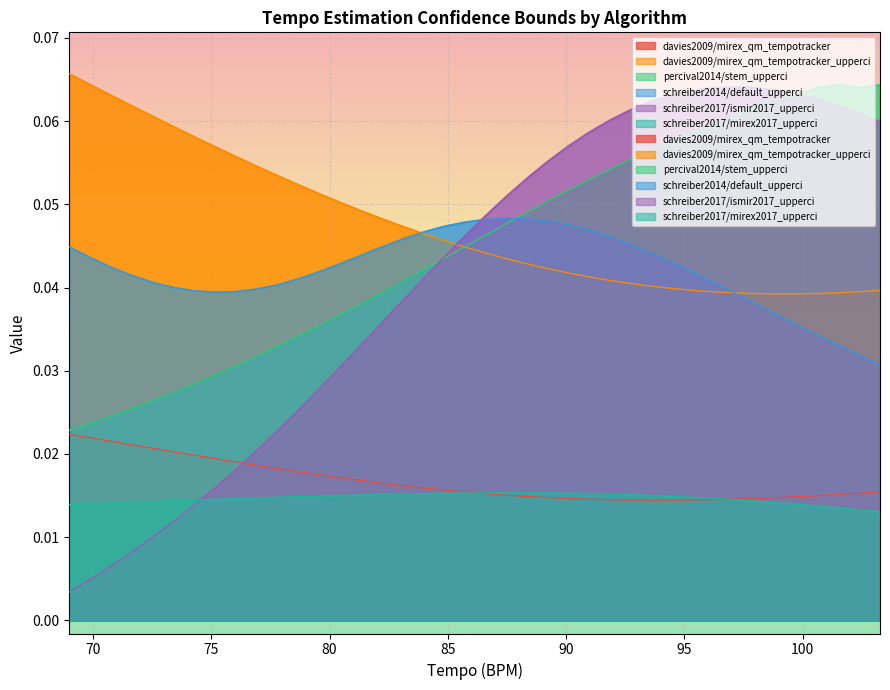

List the series in order of their peak value, lowest first.

schreiber2017/mirex2017_upperci, davies2009/mirex_qm_tempotracker, schreiber2014/default_upperci, schreiber2017/ismir2017_upperci, percival2014/stem_upperci, davies2009/mirex_qm_tempotracker_upperci